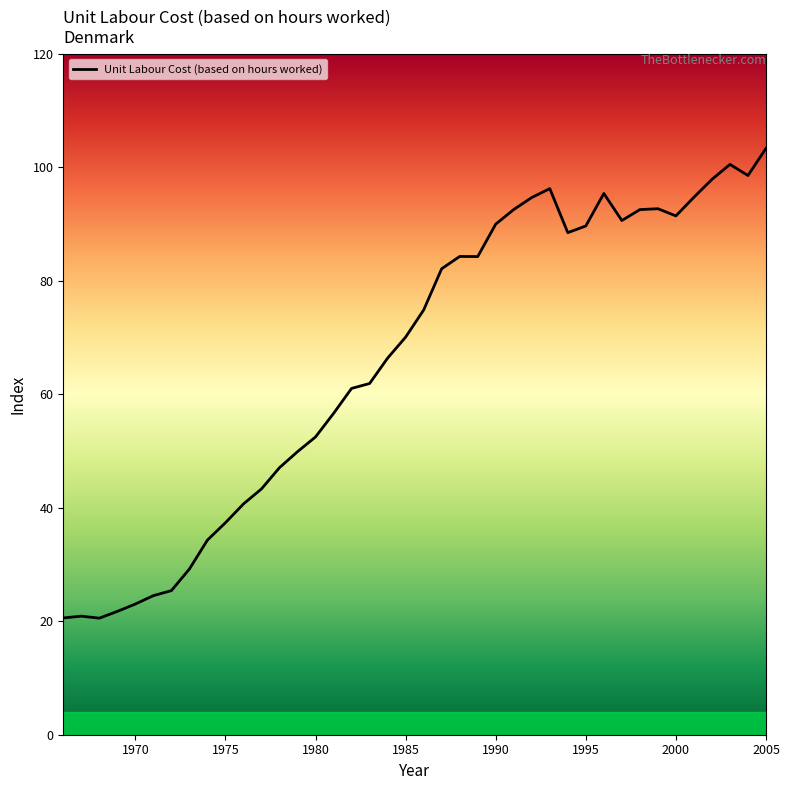

What is the difference between the maximum and minimum values?

82.8